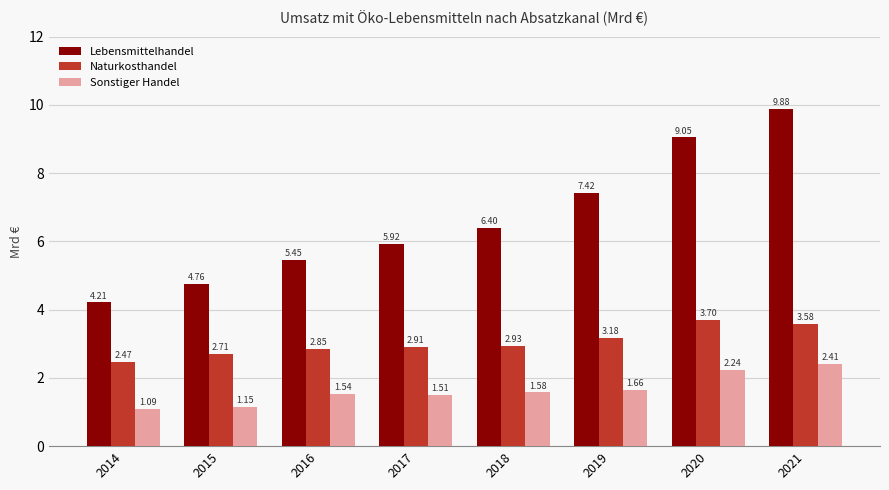

What are all the series names shown in the legend?

Lebensmittelhandel, Naturkosthandel, Sonstiger Handel